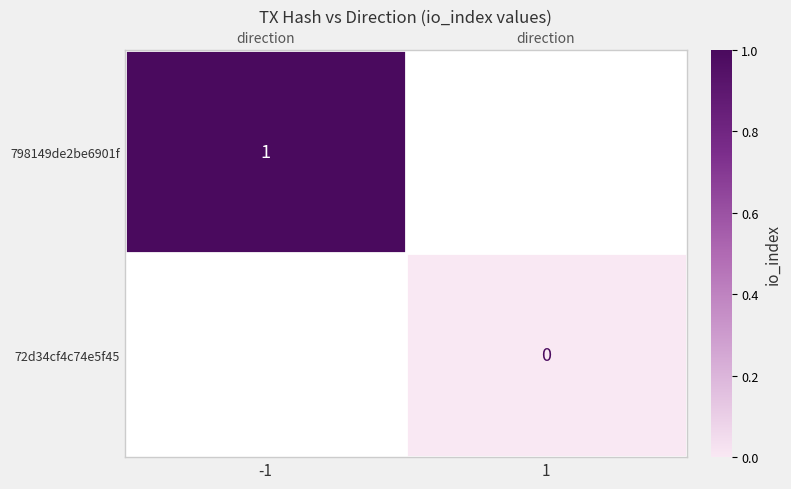

Which series has the widest spread of values?

798149de2be6901f